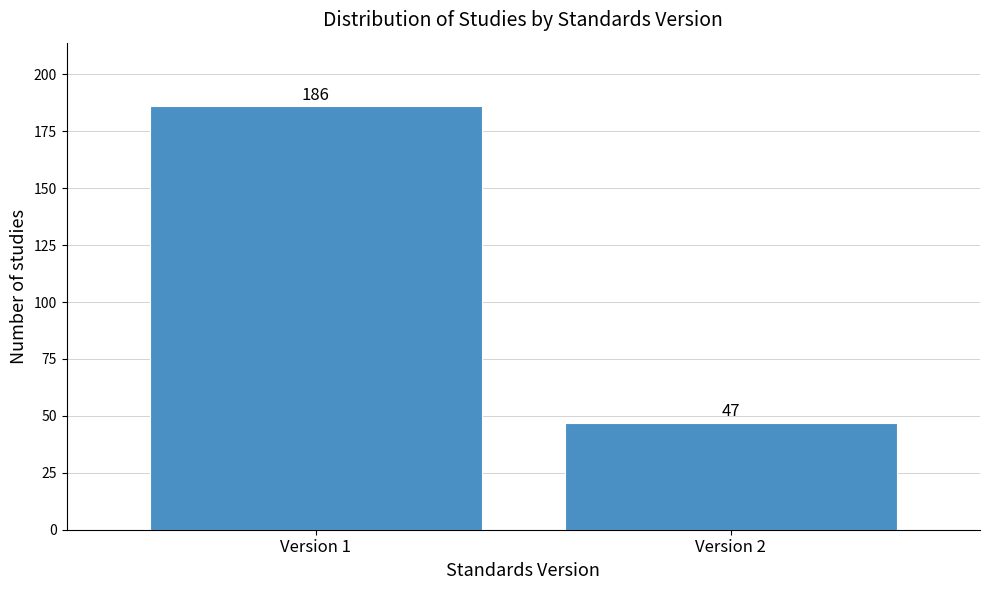

Reading right to left, list all the values displayed in this chart.

Version 2=47	Version 1=186